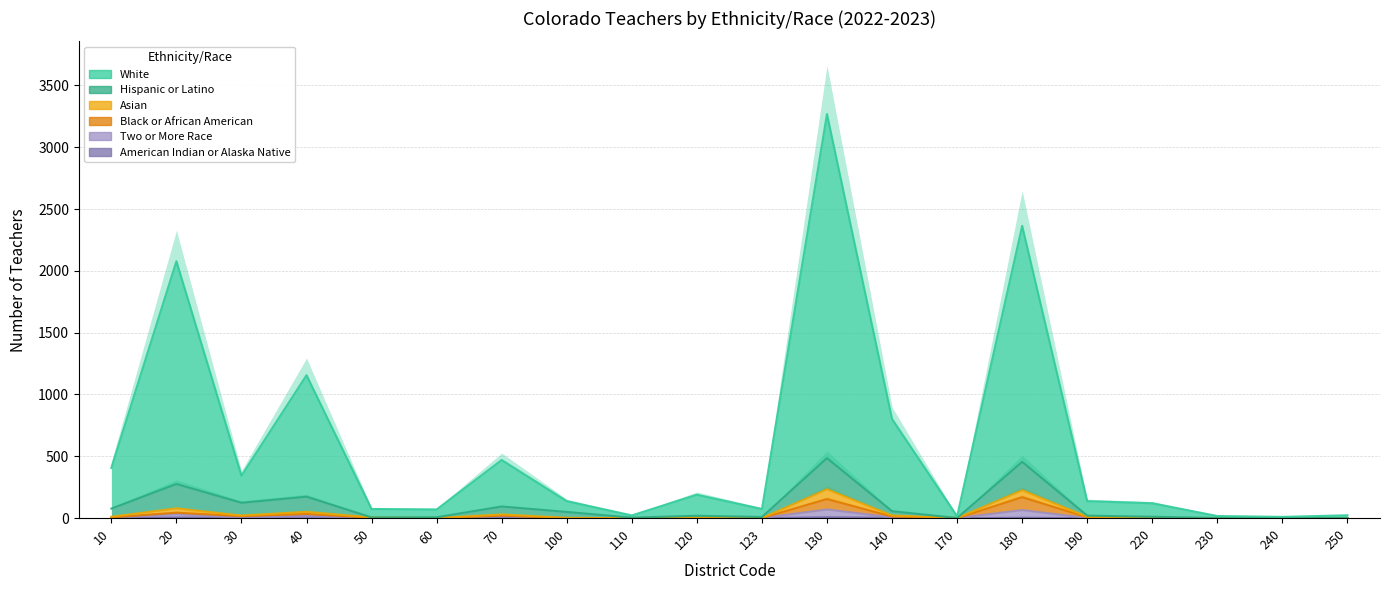

At which label does Hispanic or Latino first exceed 20?

10